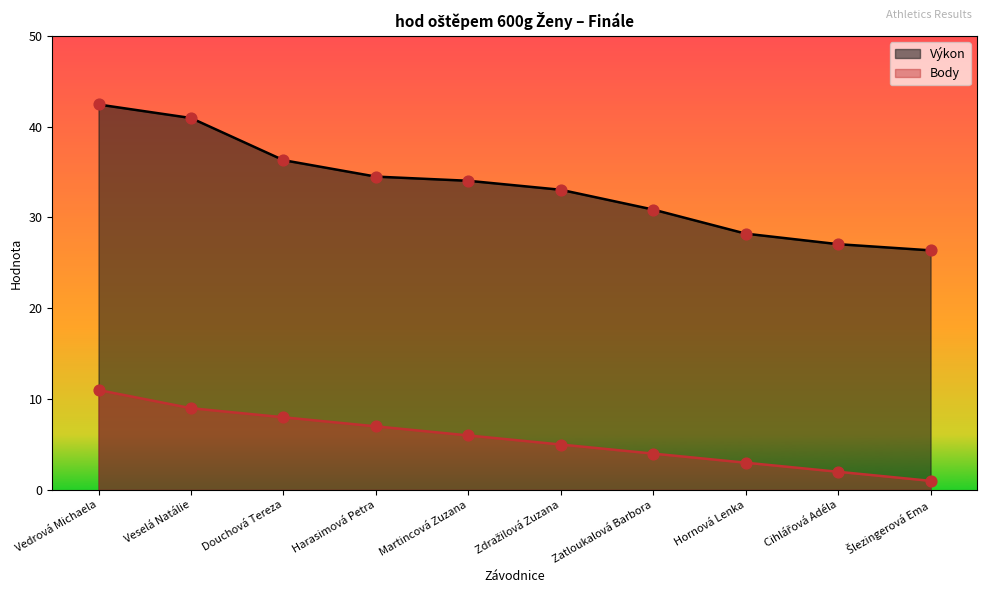

Which series reaches the minimum Y coordinate?

Body